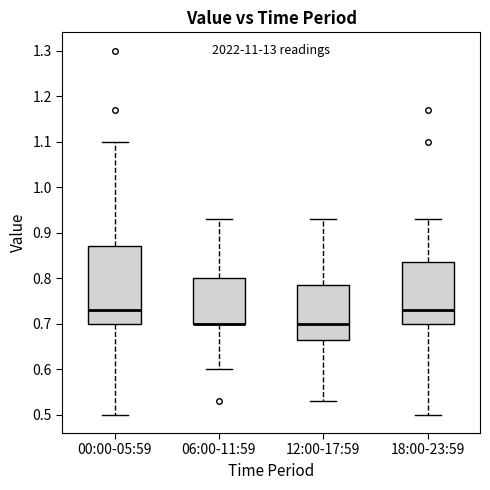

Reading left to right, read every box against the y-axis: the position of its median line, the range the box covers, and the ends of its whiskers. The values are not printed on the chart, so give them approximately, as read against the axis.

00:00-05:59: median 0.73, box 0.70 to 0.87, whiskers 0.50 to 1.10
06:00-11:59: median 0.70 (drawn on the box's lower edge), box 0.70 to 0.80, whiskers 0.60 to 0.93
12:00-17:59: median 0.70, box 0.67 to 0.79, whiskers 0.53 to 0.93
18:00-23:59: median 0.73, box 0.70 to 0.84, whiskers 0.50 to 0.93